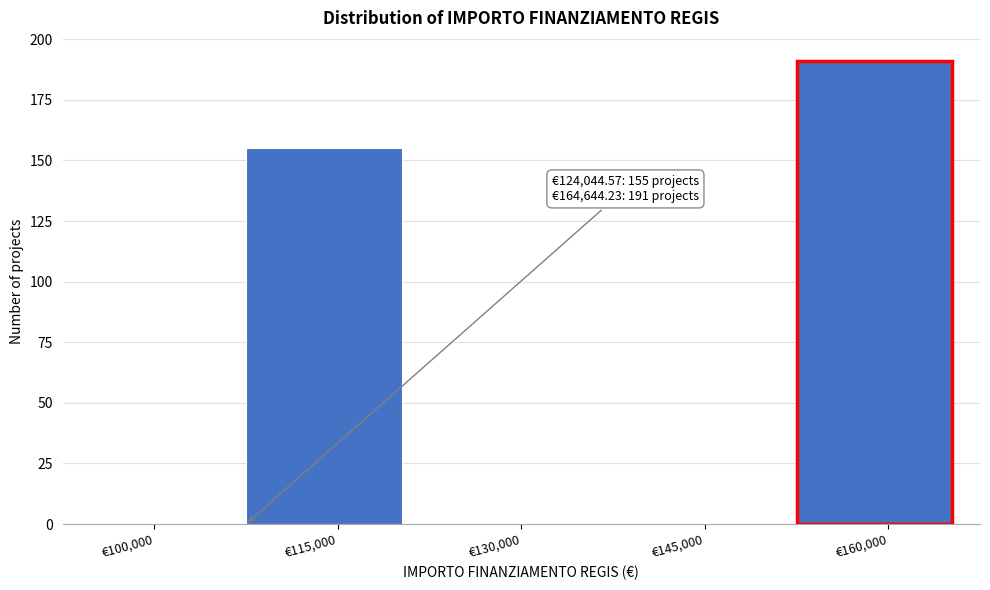

Reading left to right, what are all the values shown in this chart?

€100,000=0	€115,000=155	€130,000=0	€145,000=0	€160,000=191